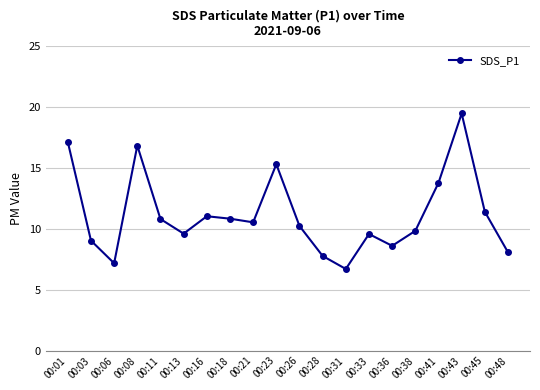

What is the change in value from 00:33 to 00:45?

+1.8